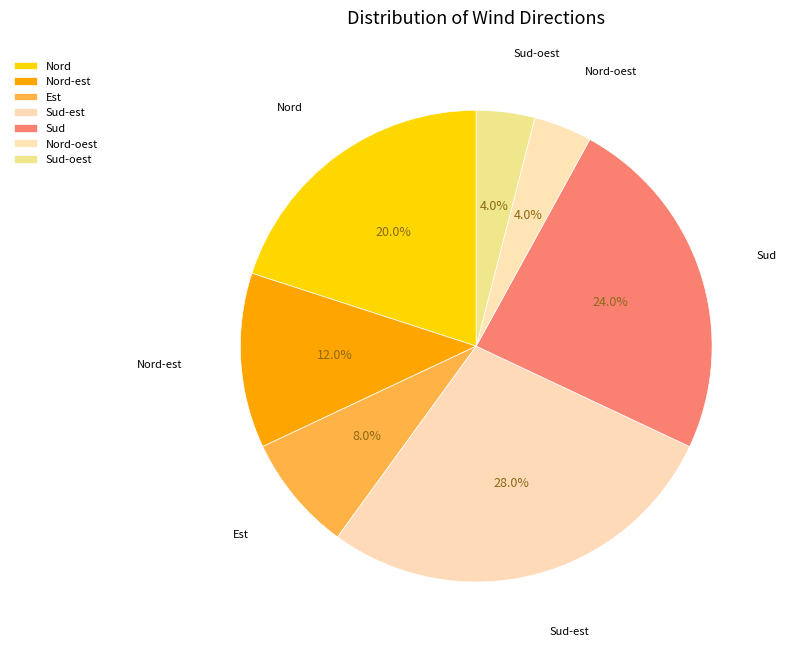

The Nord slice represents 20% of the pie. True or false?

True